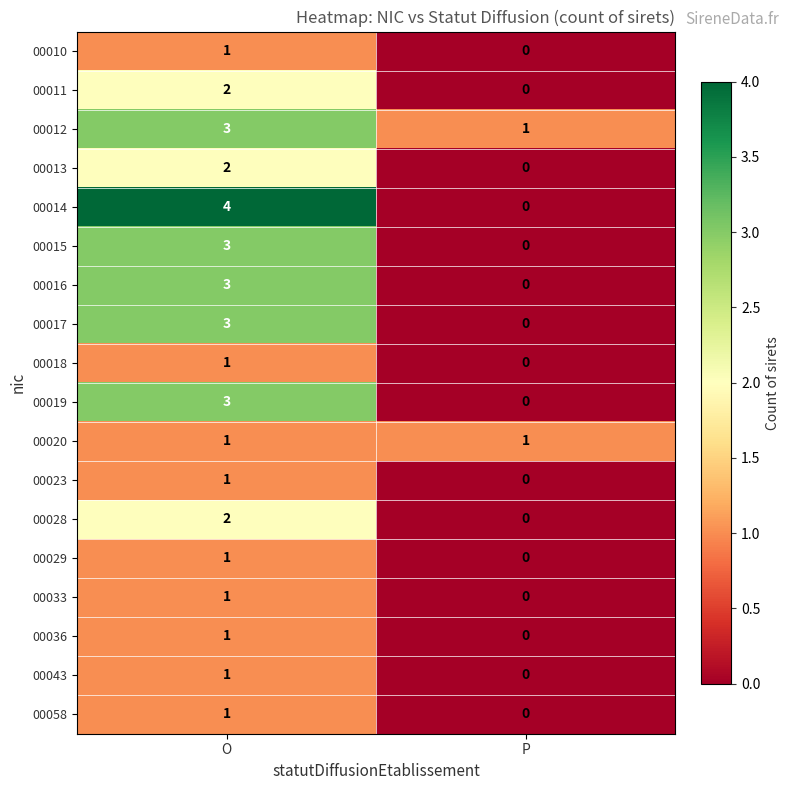

What is the difference between the 00017 values at O and P?

3